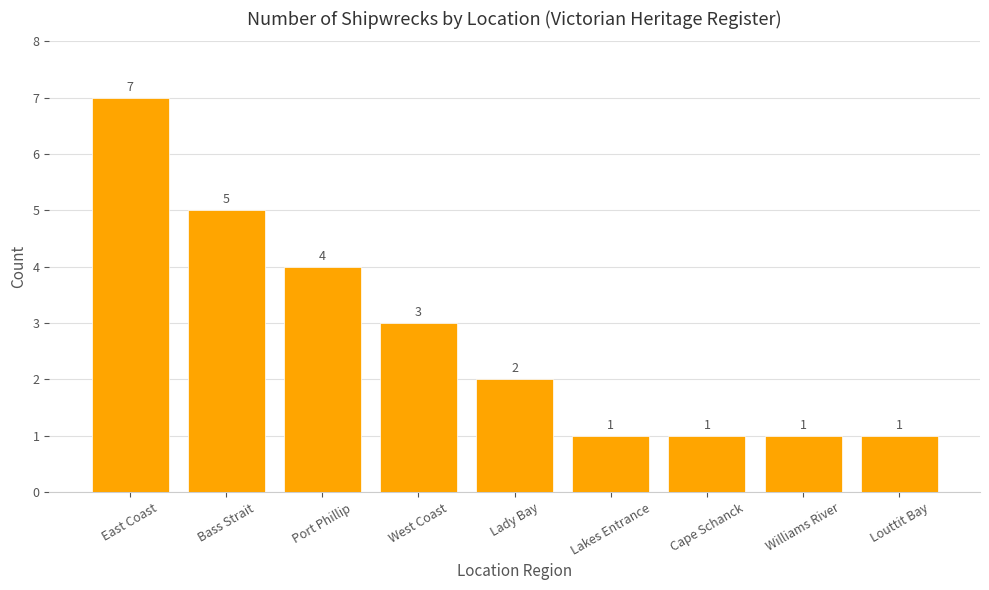

What is the label of the 8th bar from the left?

Williams River